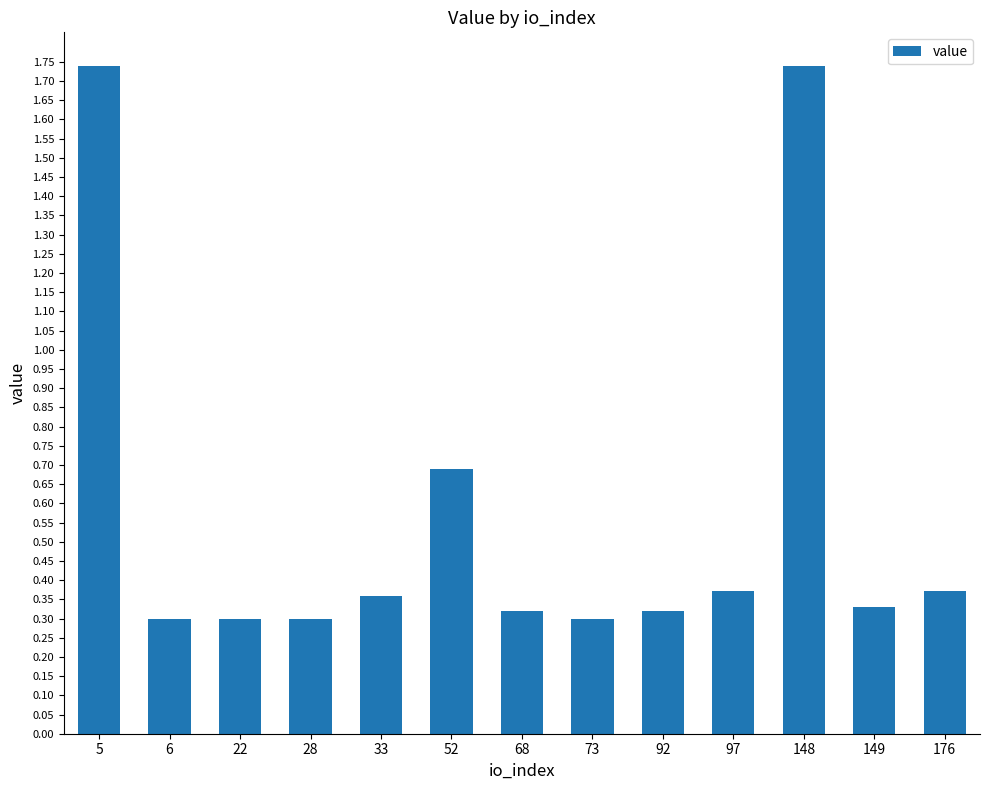

How many values are between 0 and 1?

11